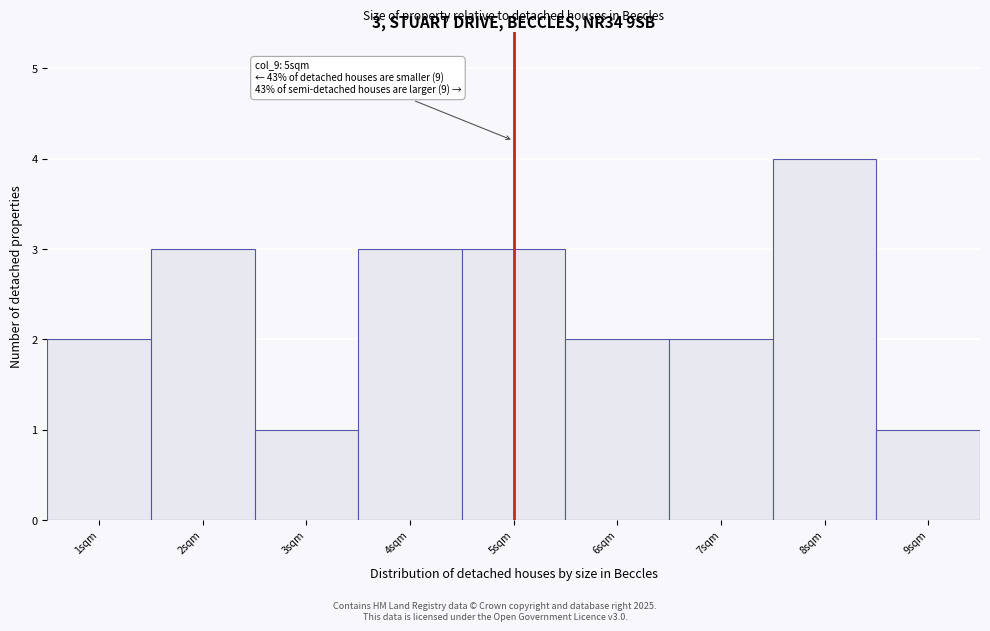

Over which range of the x-axis is the bar tallest?

7.5 to 8.5